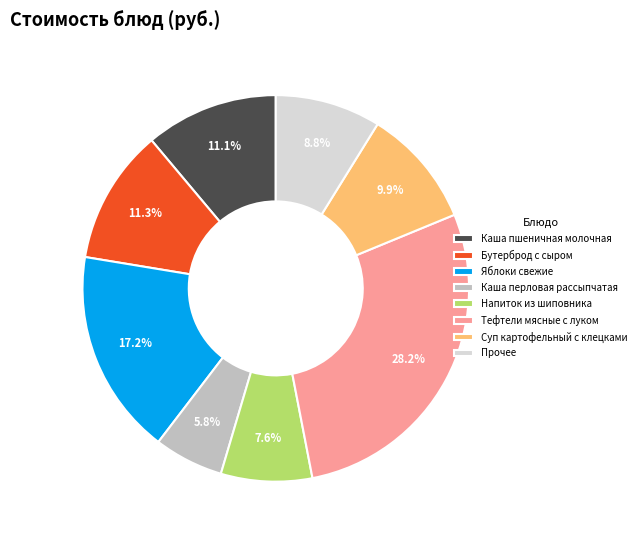

How many slices are in this pie chart?

8